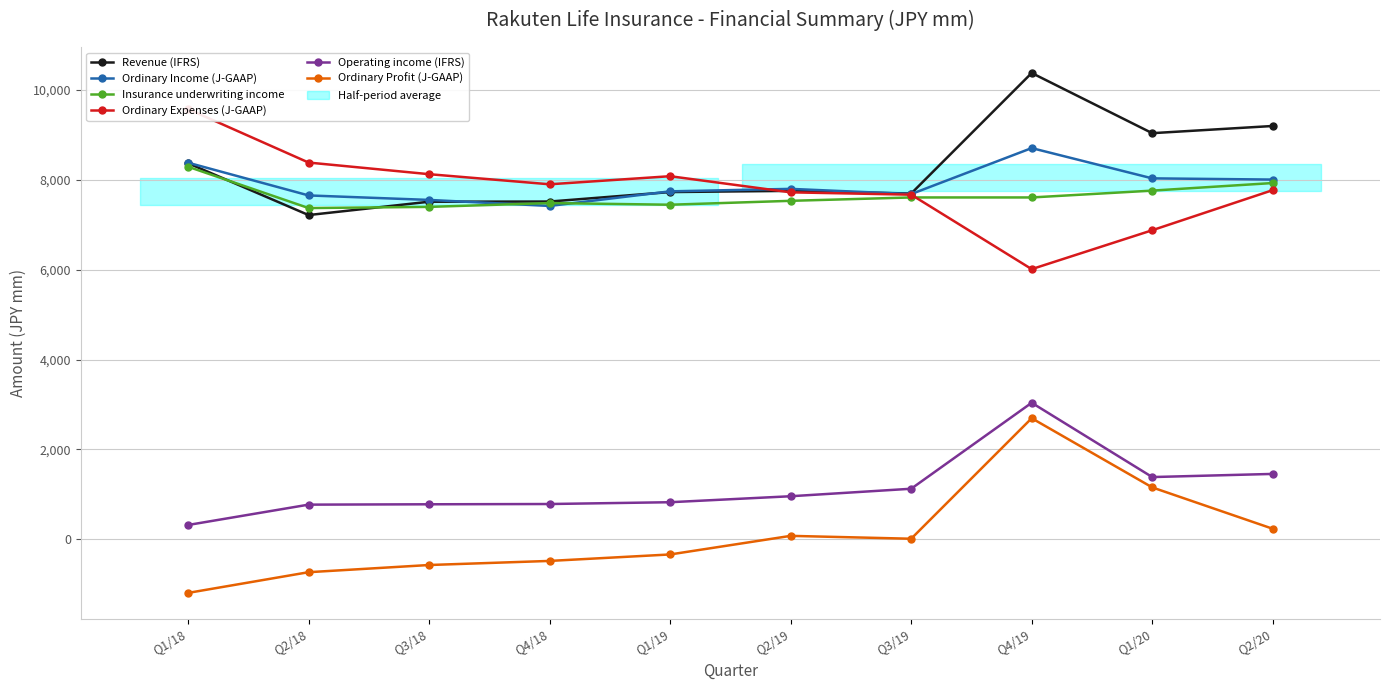

What is the total value across all series at Q2/19?

31851